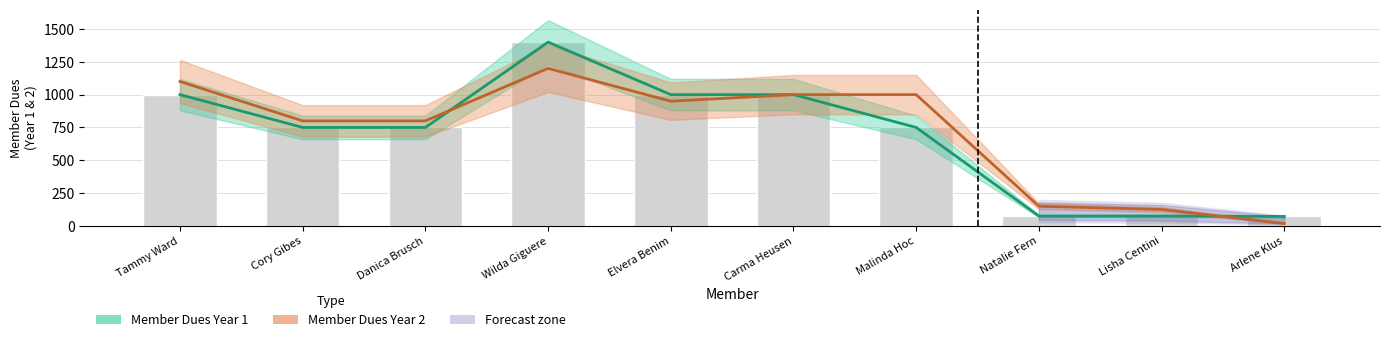

Is it true that Member Dues Year 1 equals 72 at Arlene Klus?

True